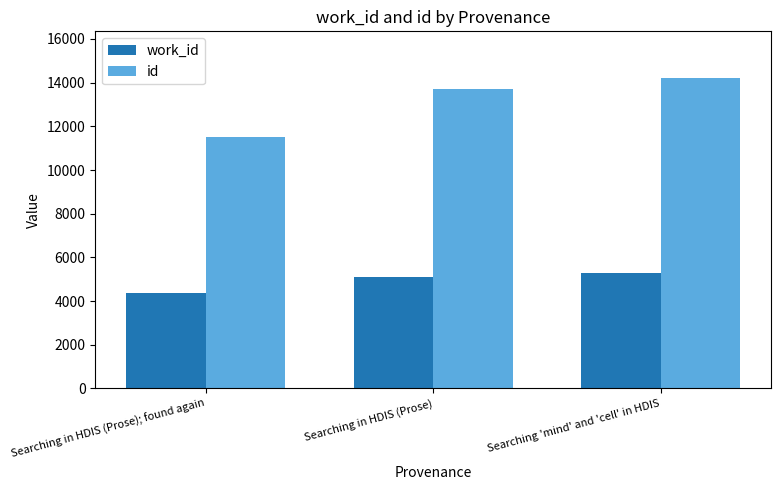

How many values in the id series are below 13705?

1